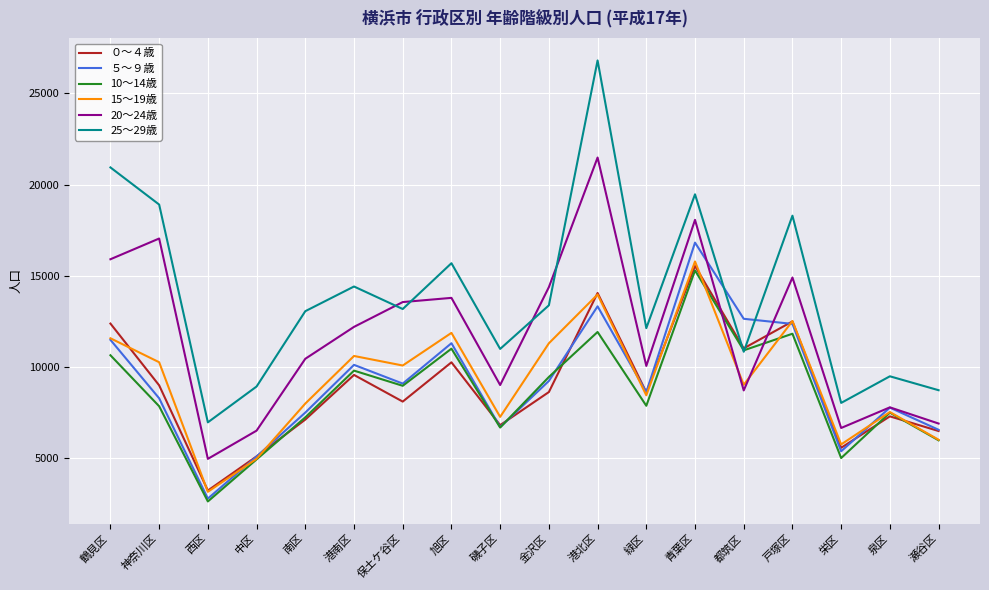

Which label corresponds to the smallest value in the chart?

西区